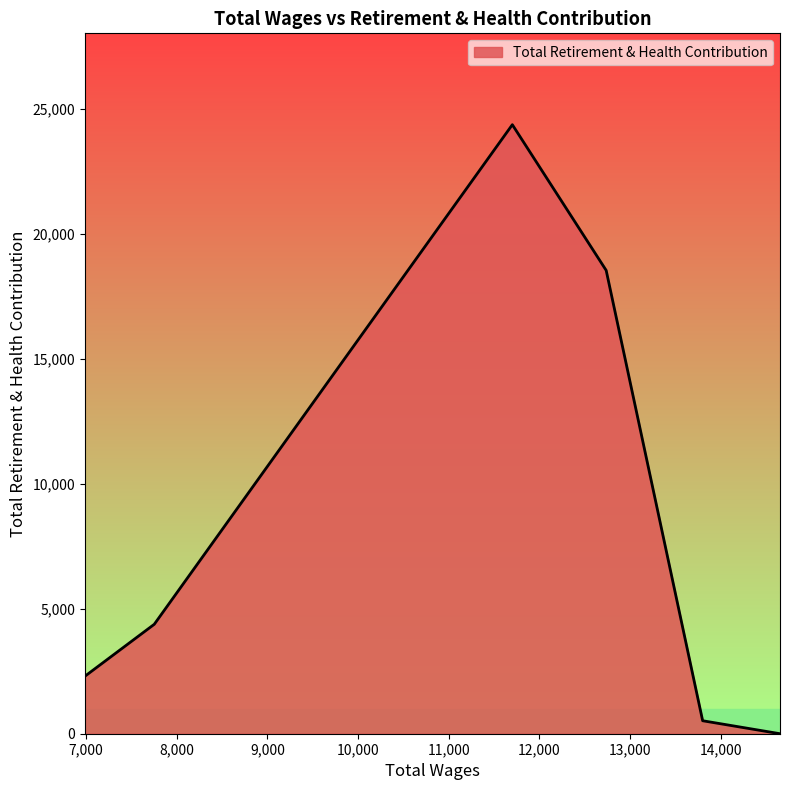

What is the sum of all values?

50084